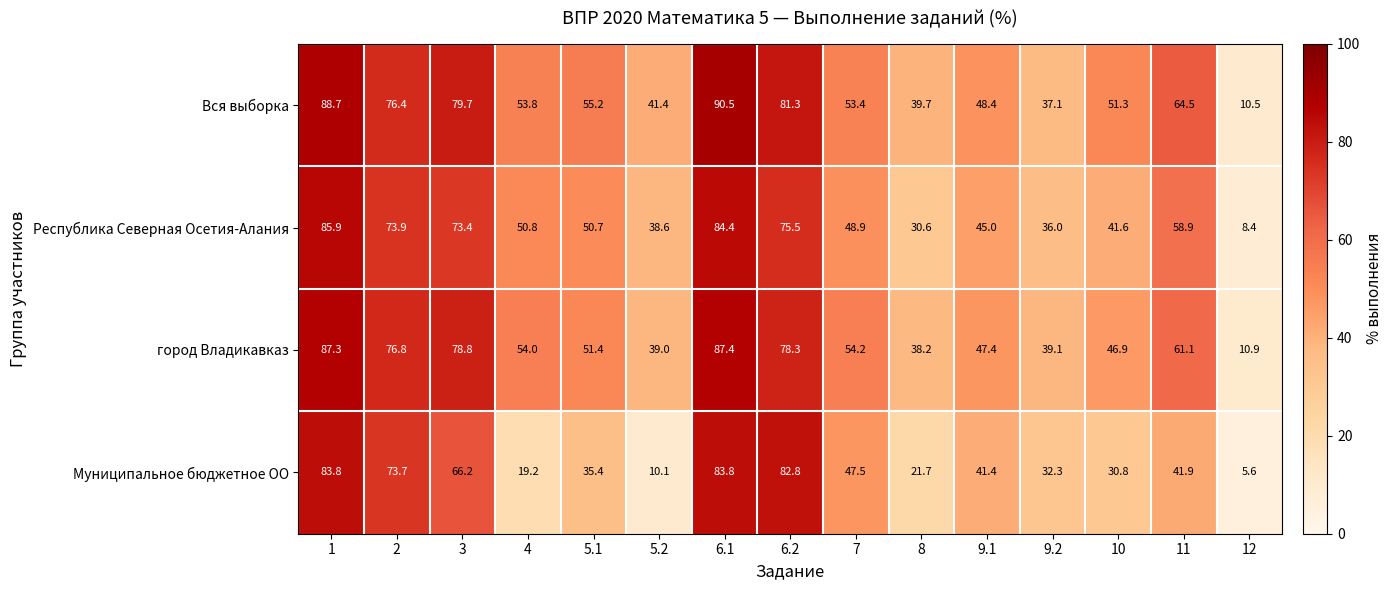

At which category is the sum across all series the highest?

6.1